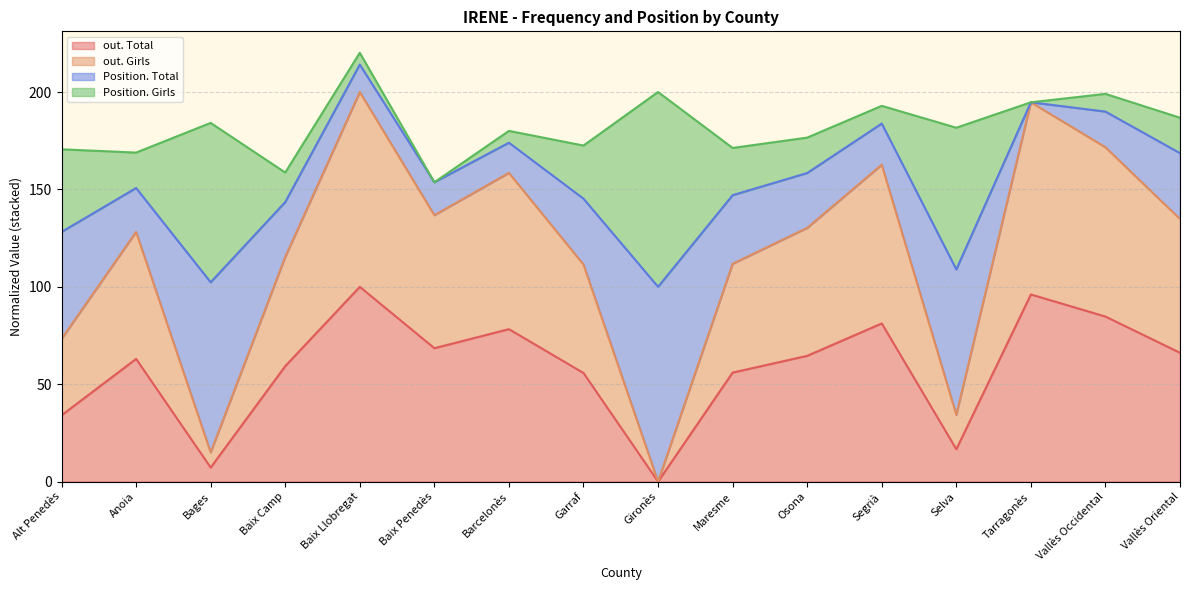

What is the label of the 6th point from the right?

Osona